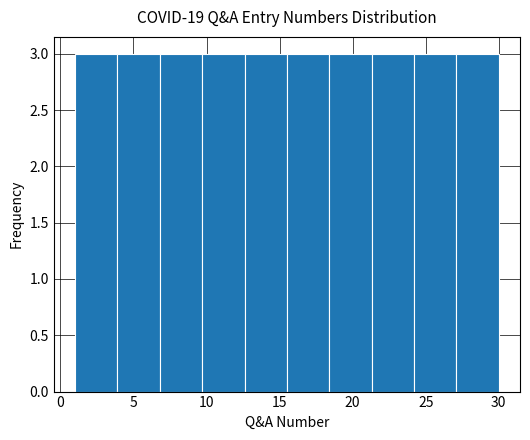

Reading left to right, list every bar in this chart as the range it spans on the x-axis followed by its height. Neither the bar edges nor the heights are printed on the chart, so give them approximately, as read against the axes.

1.0 to 3.9: 3
3.9 to 6.8: 3
6.8 to 9.7: 3
9.7 to 12.6: 3
12.6 to 15.5: 3
15.5 to 18.4: 3
18.4 to 21.3: 3
21.3 to 24.2: 3
24.2 to 27.1: 3
27.1 to 30.0: 3